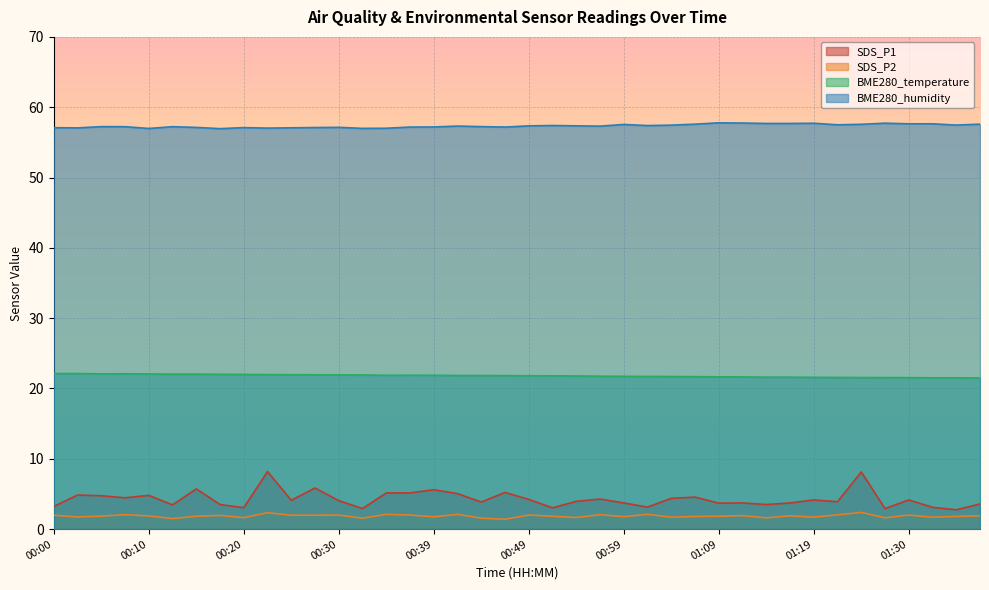

Read the SDS_P2 value at 00:39.

1.8